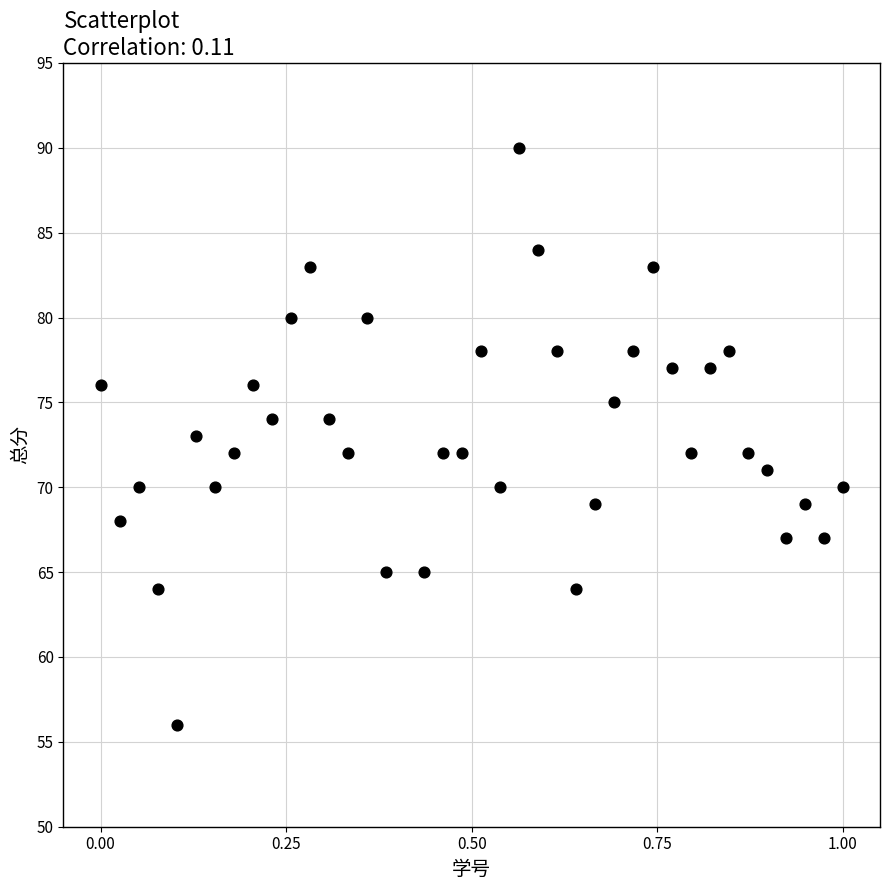

What is the range of Y values (max minus min)?

34